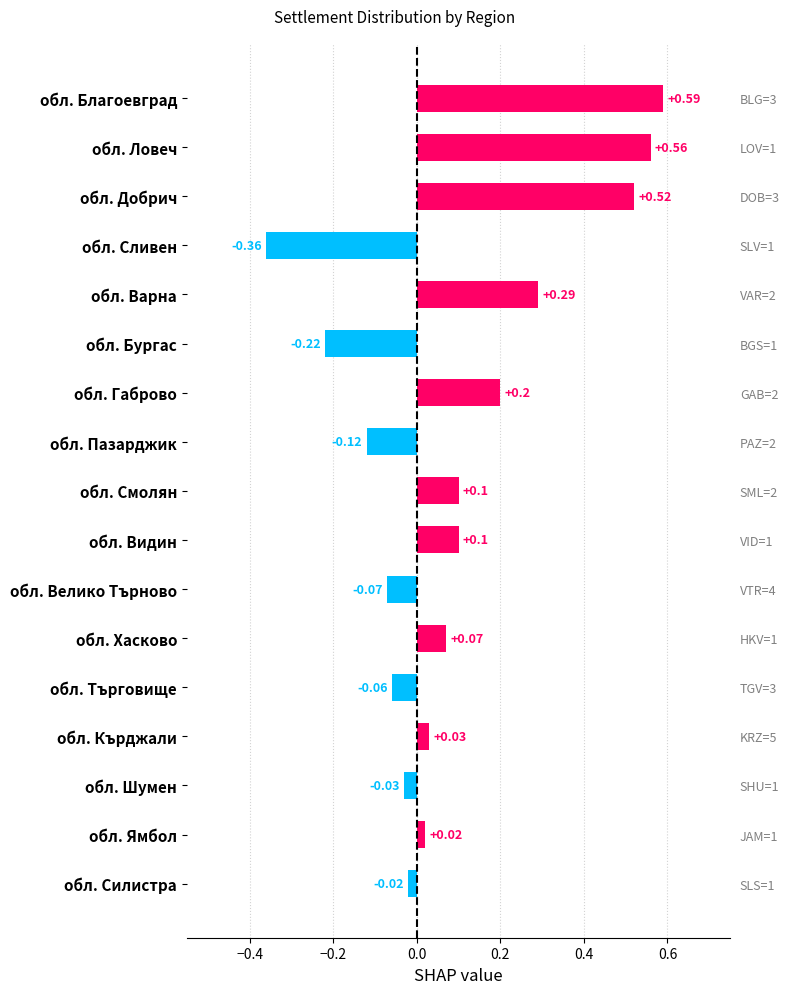

Which category has the lowest value across all series?

обл. Сливен